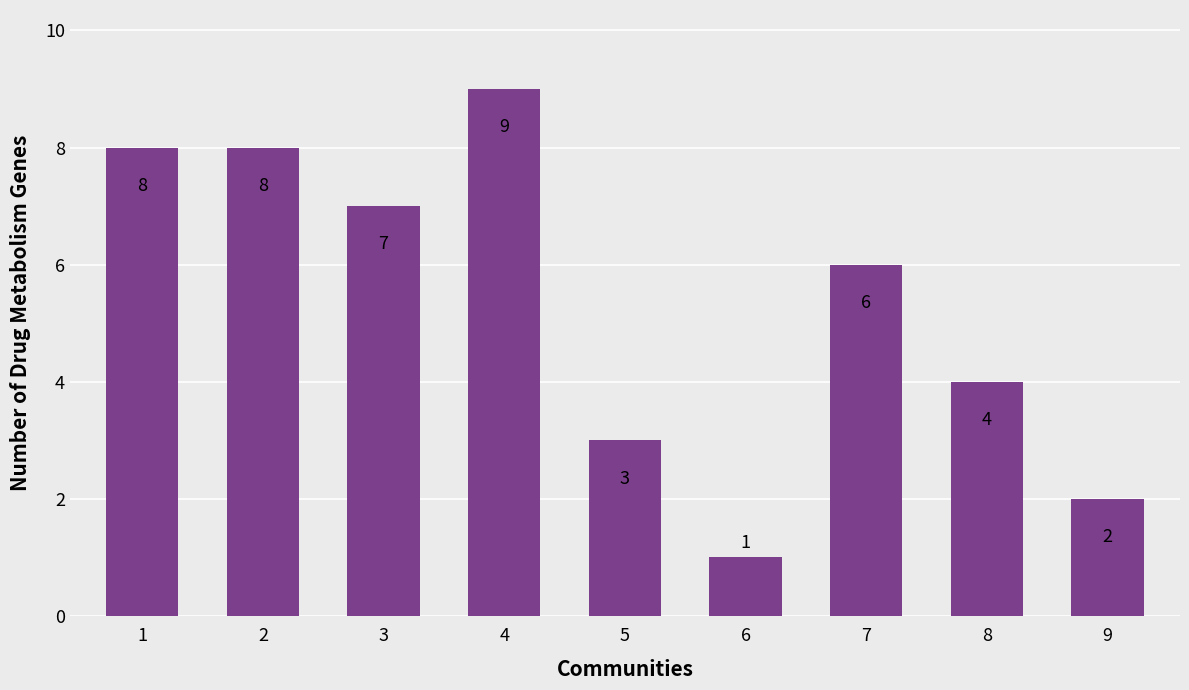

What is the change in value from 2 to 6?

-7